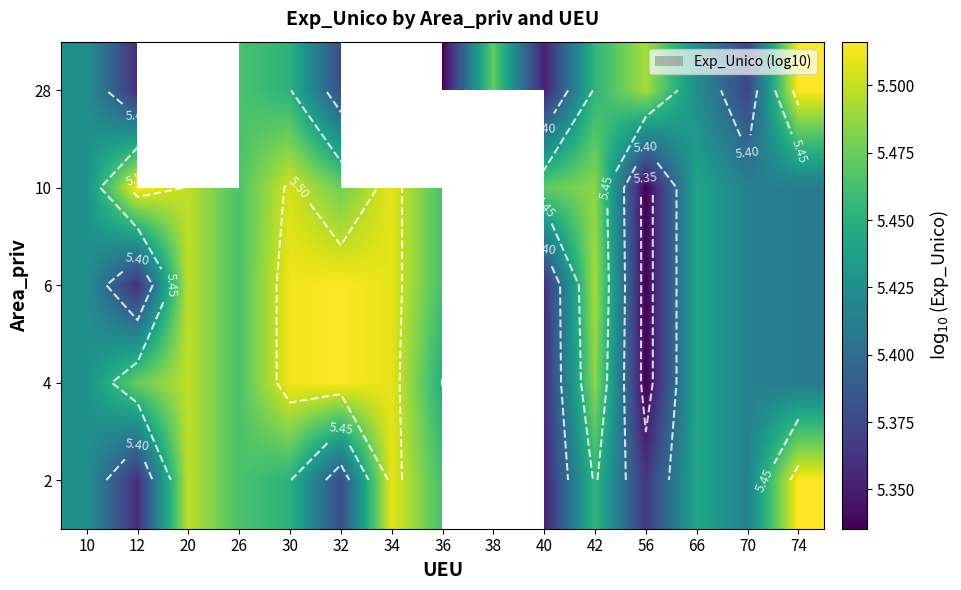

Between 56 and 30, which is larger?

30